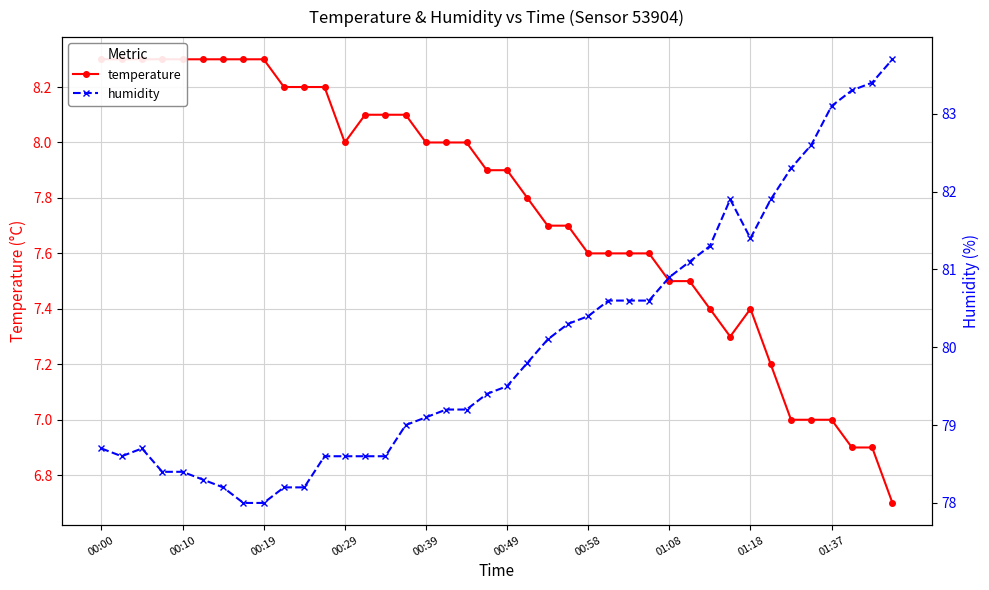

Is this an area chart (filled region under the line)?

No